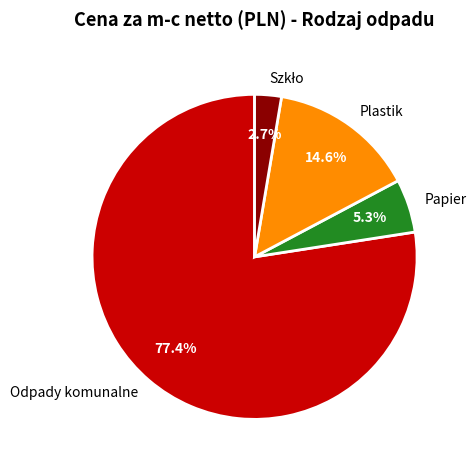

Is the sum of Plastik and Odpady komunalne greater than half?

Yes